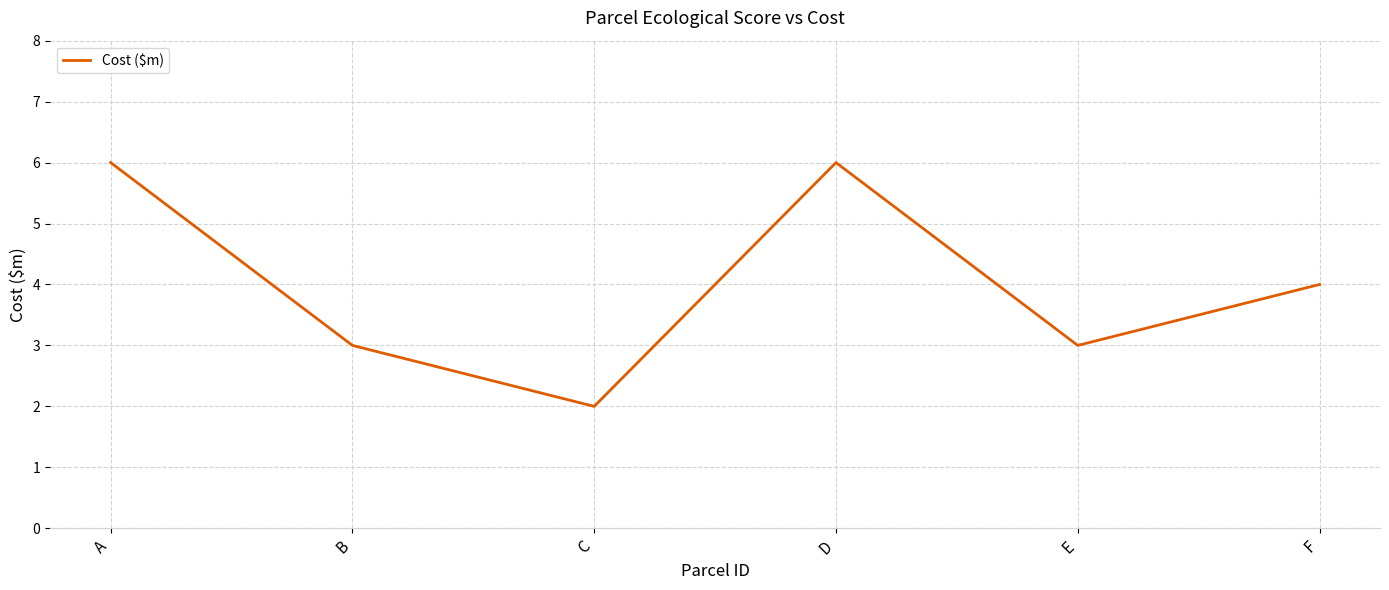

Count the number of data series in this chart.

1